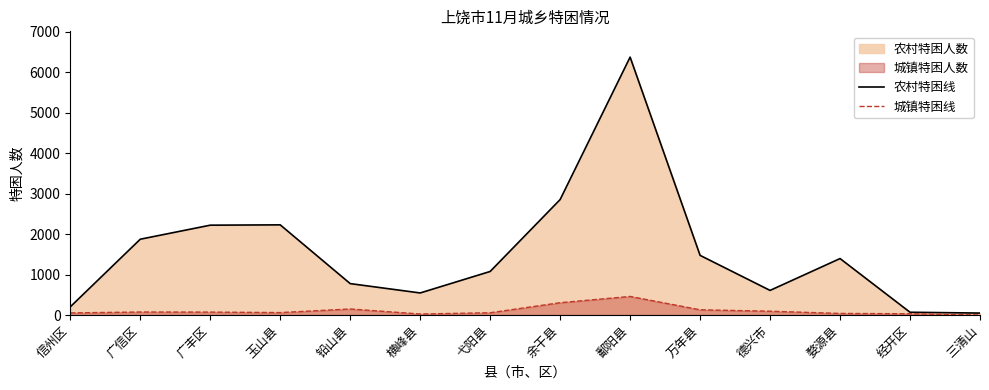

True or false: 城镇特困线 and 农村特困线 intersect in this chart.

False